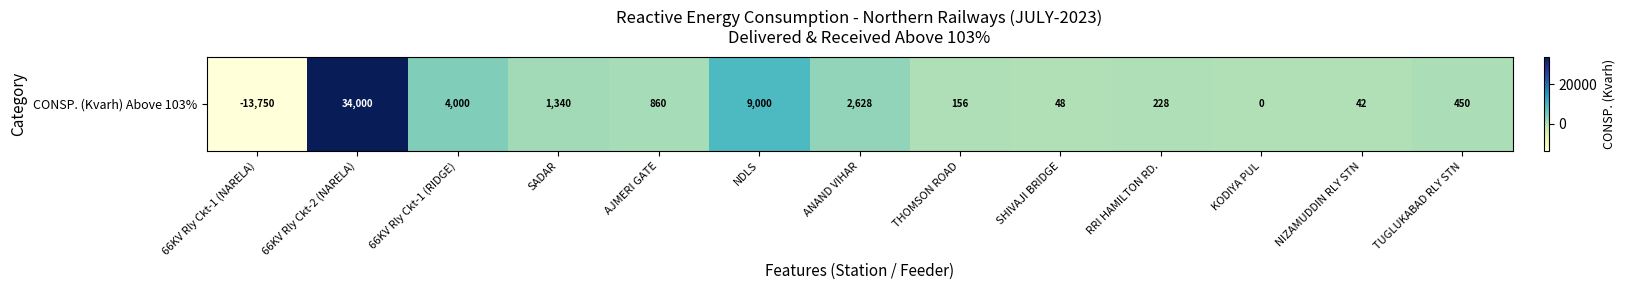

True or false: the data shows 450 at TUGLUKABAD RLY STN.

True